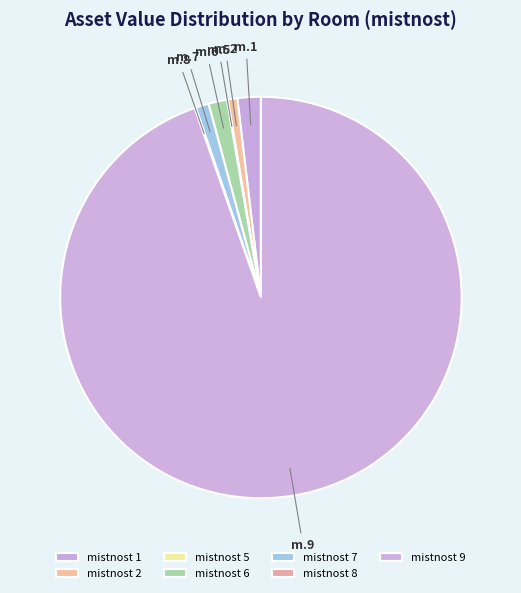

Which has a higher value, m.2 or m.6?

m.6